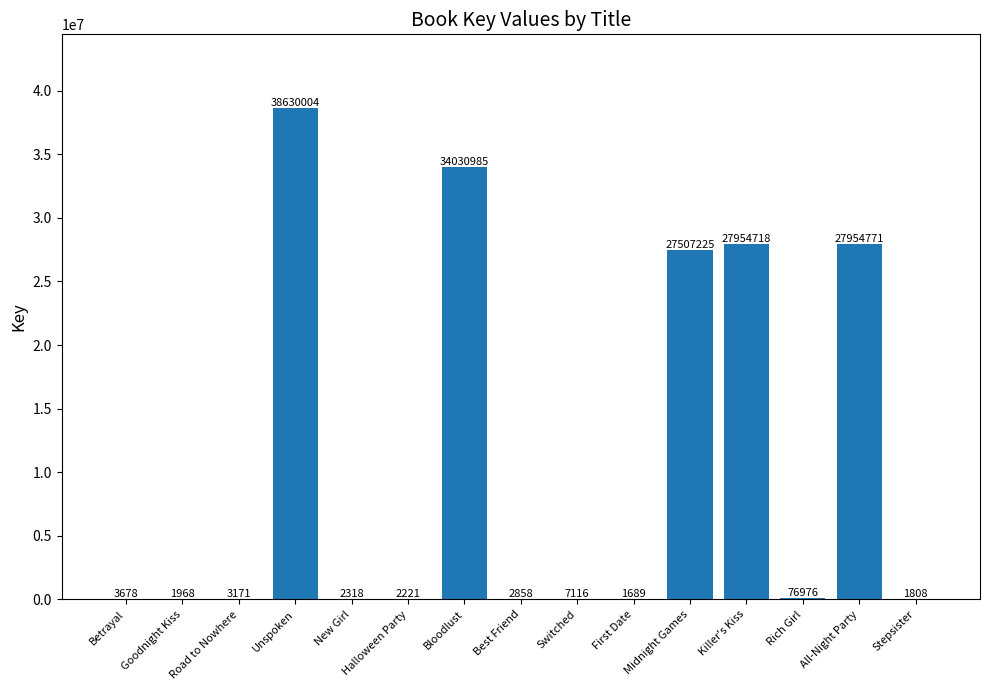

What is the sum of the values at Unspoken and All-Night Party?

66584775